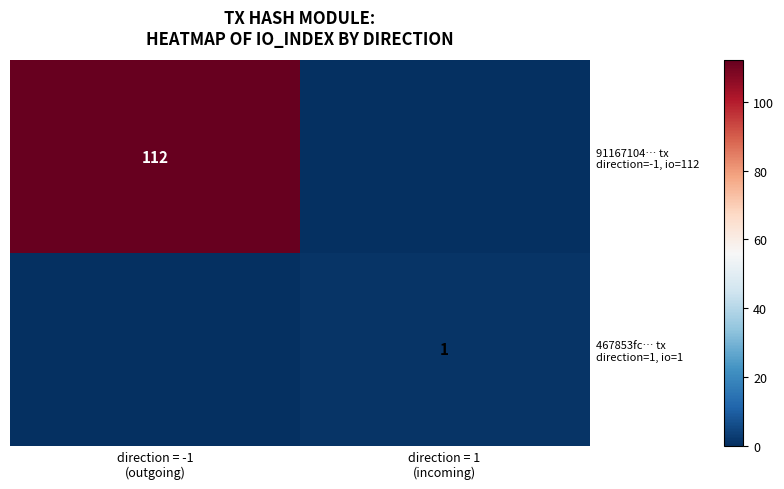

At direction = -1 (outgoing), list the series in order from largest to smallest.

91167104… tx direction=-1, io=112, 467853fc… tx direction=1, io=1